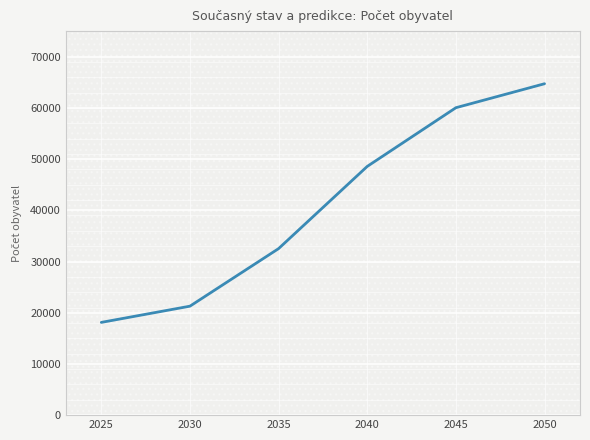

List the labels in order of value, largest first.

2050, 2045, 2040, 2035, 2030, 2025